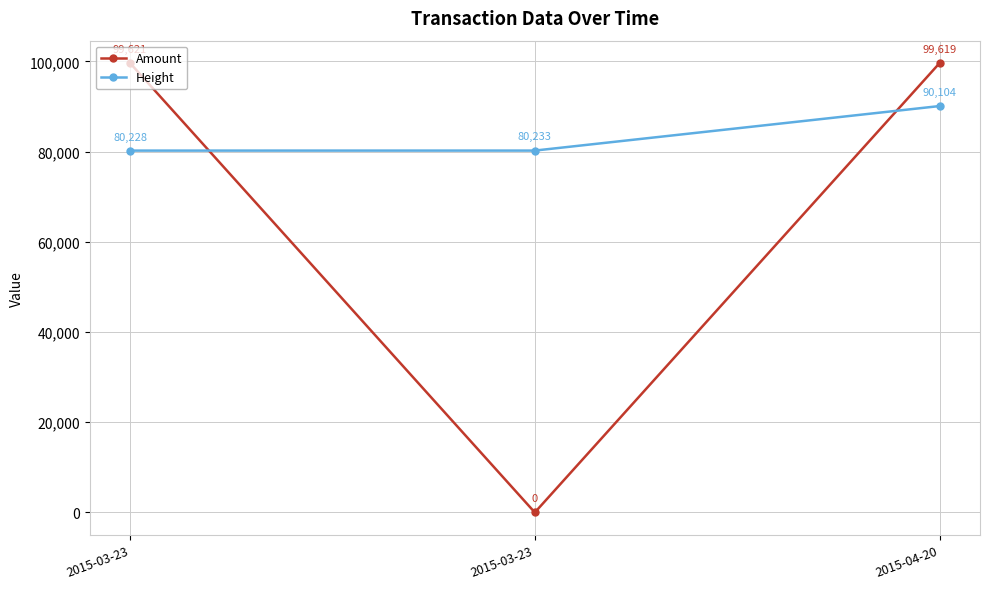

Rank the series by their average value, from highest to lowest.

Height, Amount